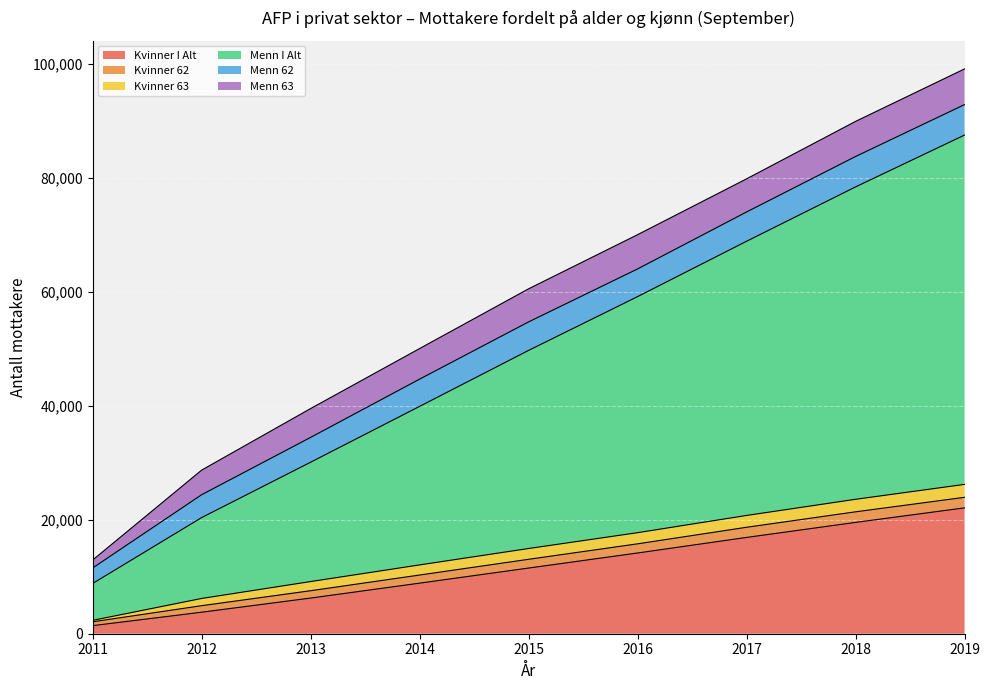

Reading left to right, what are all the values shown in this chart?

Kvinner I Alt: 2011=1418	2012=3777	2013=6260	2014=8879	2015=11529	2016=14171	2017=16905	2018=19544	2019=22093
Kvinner 62: 2011=674	2012=1145	2013=1290	2014=1425	2015=1536	2016=1609	2017=1783	2018=1856	2019=1853
Kvinner 63: 2011=255	2012=1268	2013=1607	2014=1774	2015=1894	2016=1957	2017=2072	2018=2198	2019=2268
Menn I Alt: 2011=6475	2012=14198	2013=20949	2014=27830	2015=34776	2016=41439	2017=48135	2018=54835	2019=61324
Menn 62: 2011=2717	2012=4014	2013=4358	2014=4784	2015=5004	2016=4860	2017=5140	2018=5340	2019=5346
Menn 63: 2011=1394	2012=4316	2013=5065	2014=5370	2015=5808	2016=6012	2017=5814	2018=6160	2019=6266